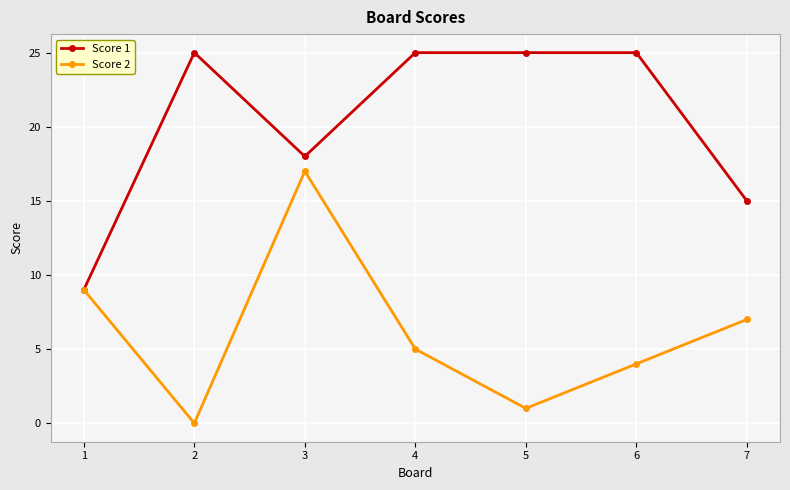

Reading left to right, list all the values displayed in this chart.

Score 1: 1=9	2=25	3=18	4=25	5=25	6=25	7=15
Score 2: 1=9	2=0	3=17	4=5	5=1	6=4	7=7